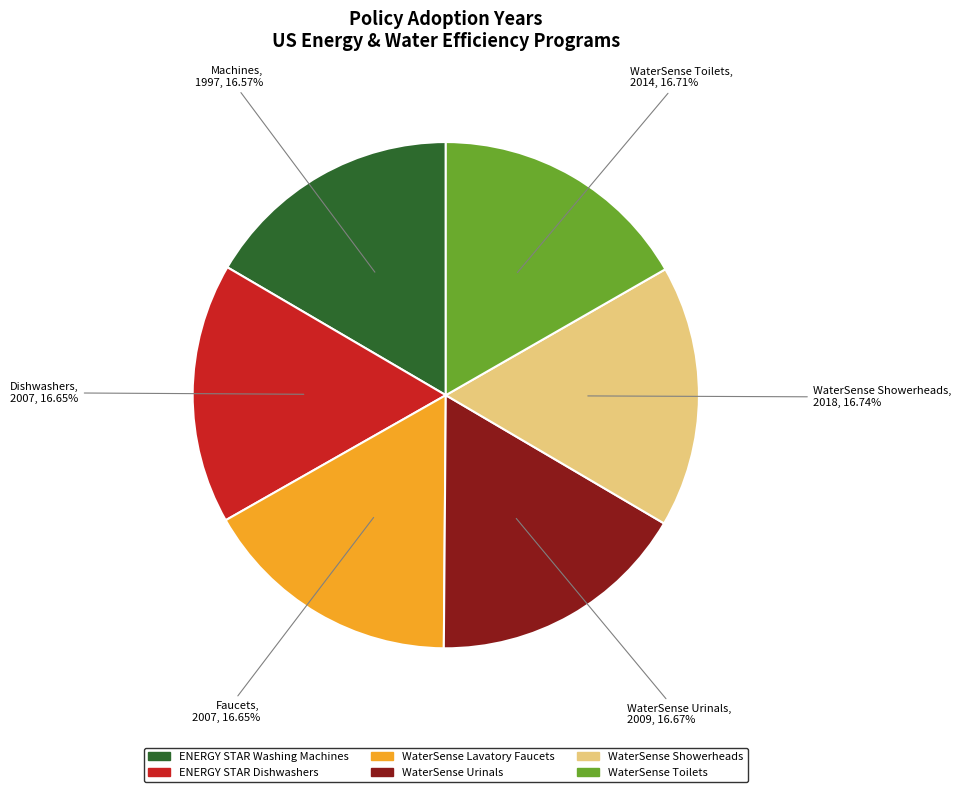

The WaterSense Lavatory Faucets slice represents 17% of the pie. True or false?

True